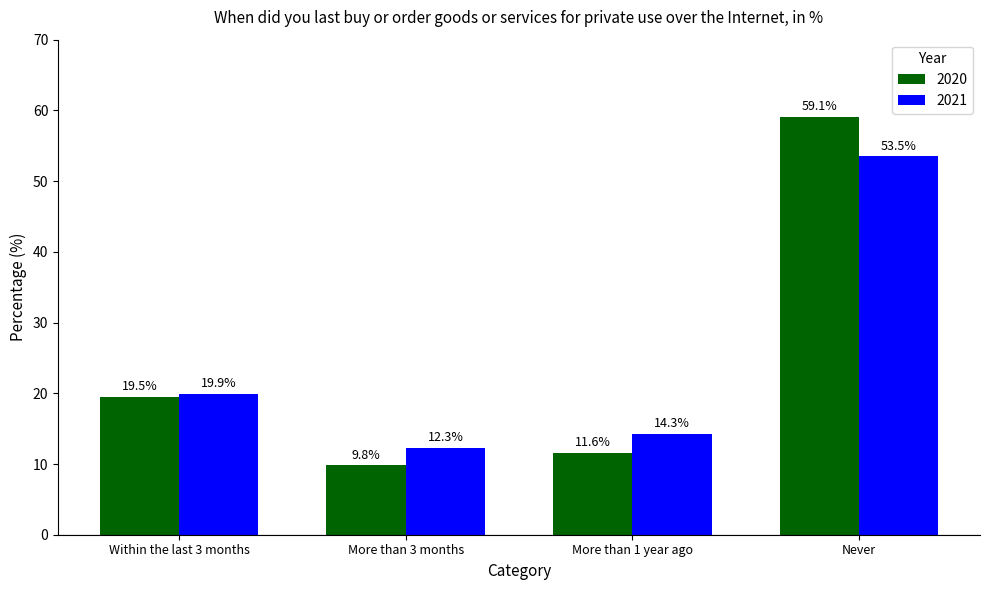

What is the sum of the 2020 values at More than 3 months and Within the last 3 months?

29.3